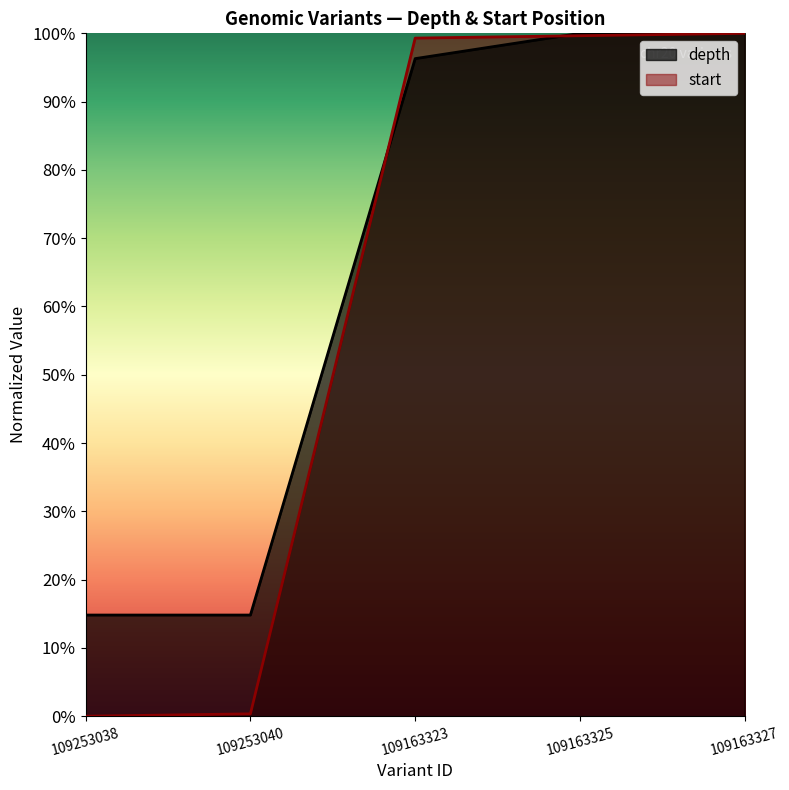

Between 109163325 and 109253038, which is larger?

109163325